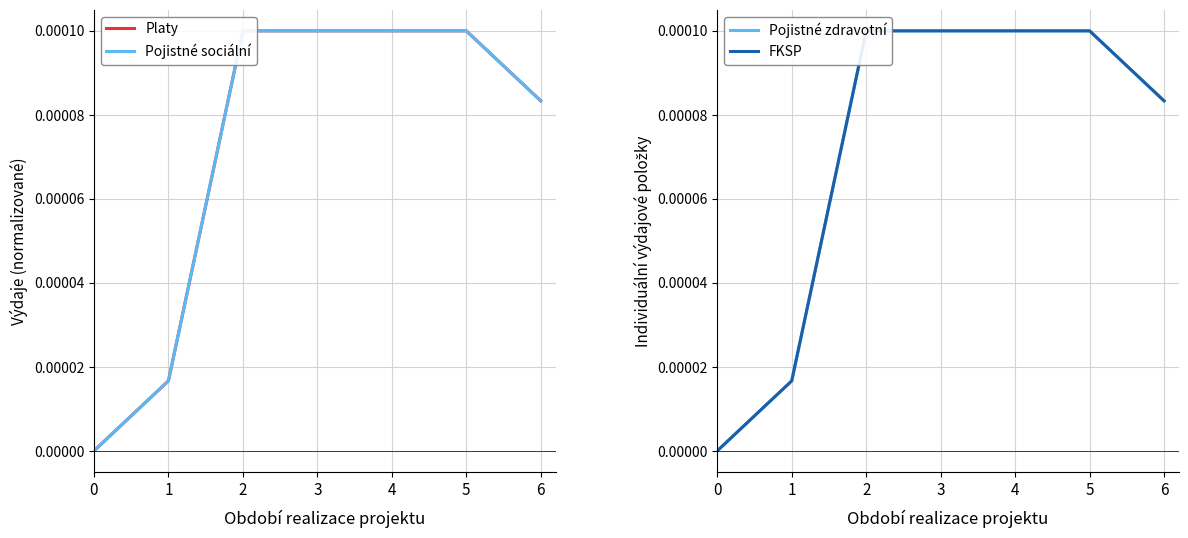

The value of Pojistné zdravotní at 3 is 0.0. True or false?

True